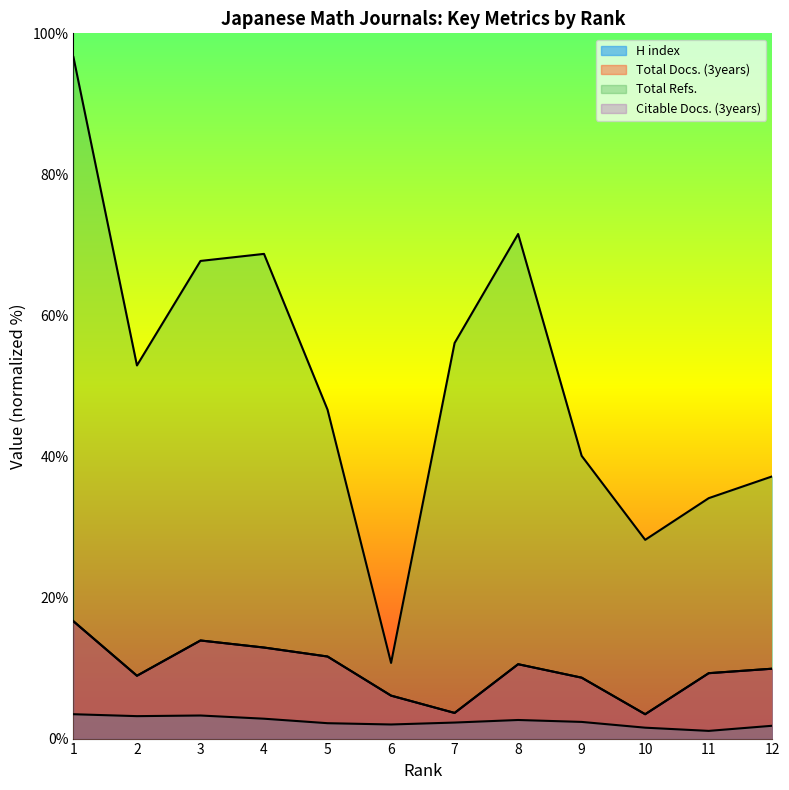

Which series has the largest total across all categories?

Total Refs.